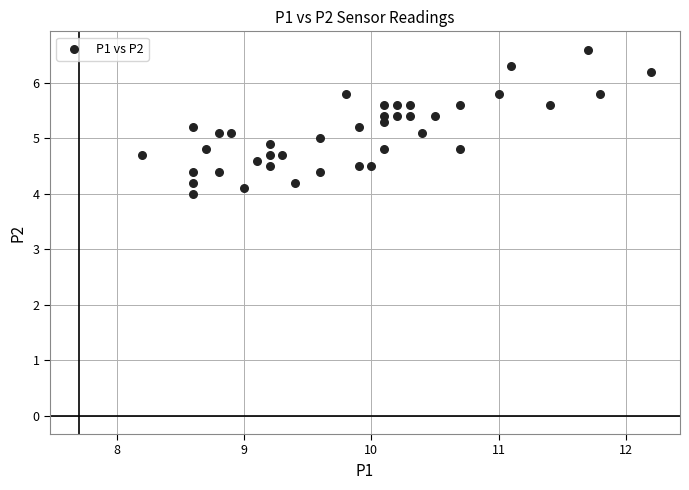

What is the range of Y values (max minus min)?

2.6